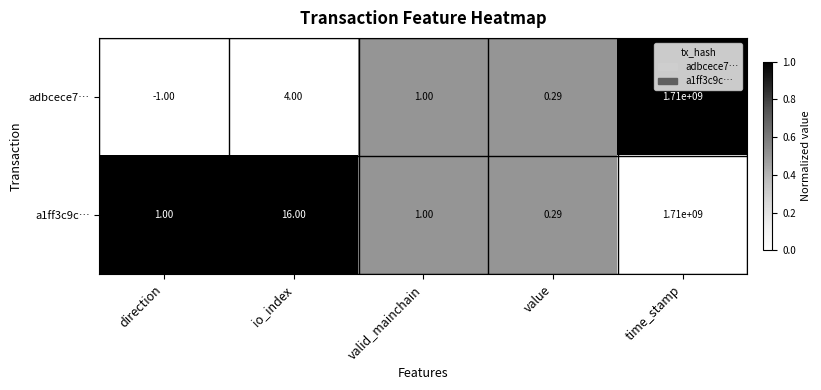

At which category is the sum across all series the highest?

time_stamp